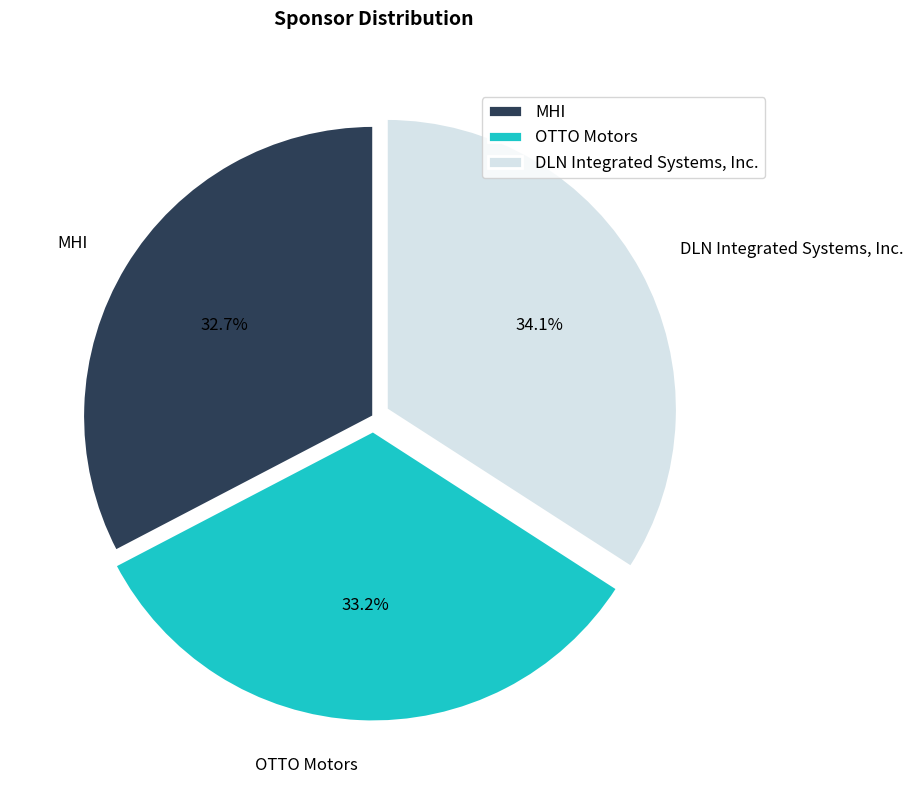

Rank the categories by value from highest to lowest.

DLN Integrated Systems, Inc., OTTO Motors, MHI